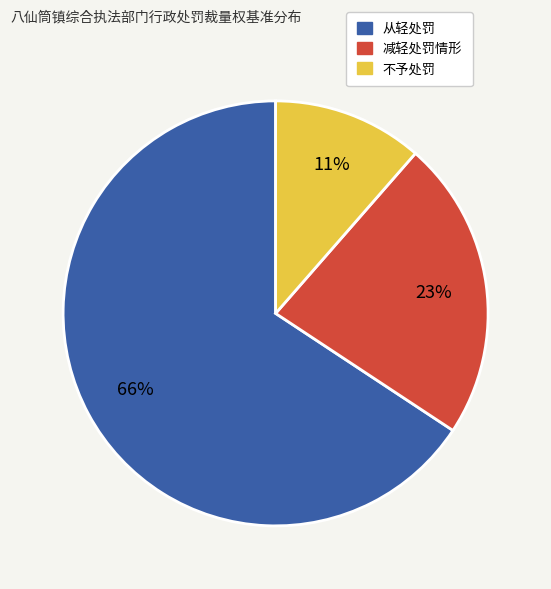

To the nearest percent, what is the average slice percentage?

33%